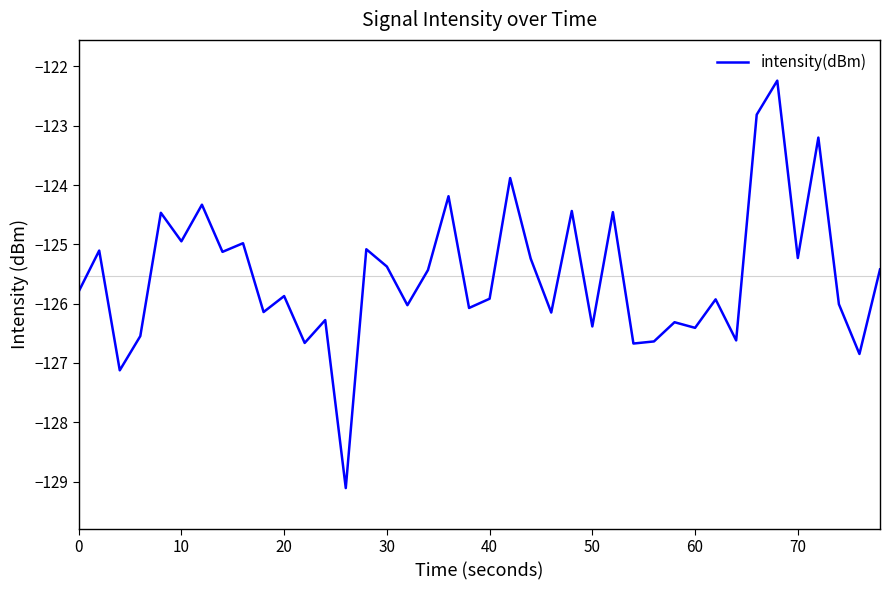

How many interior local peaks (higher than both neighbors) does the data have?

15